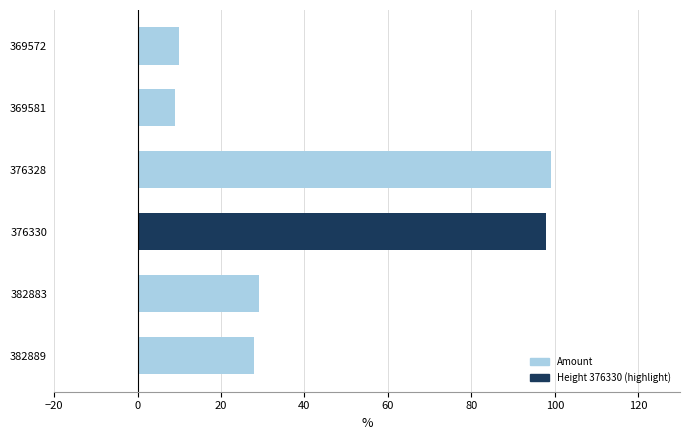

What is the sum of the values at 382883 and 369581?

38